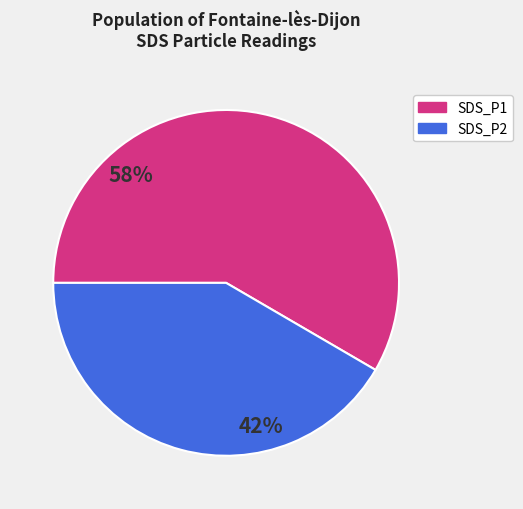

Do SDS_P2 and SDS_P1 together represent more than half of the pie?

Yes